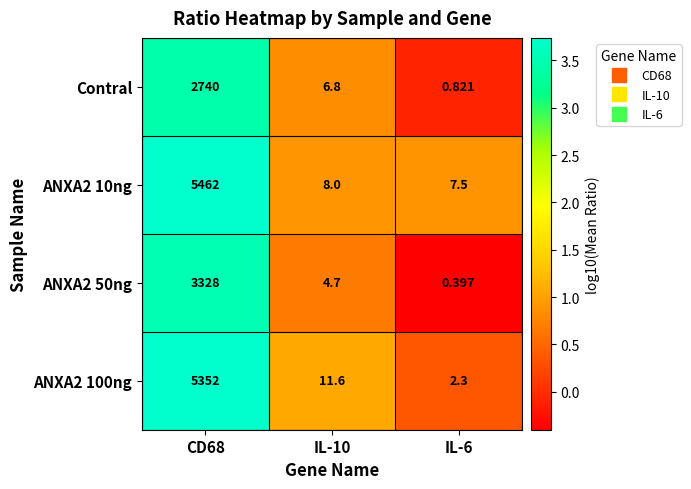

At how many categories does at least one series exceed 0?

3